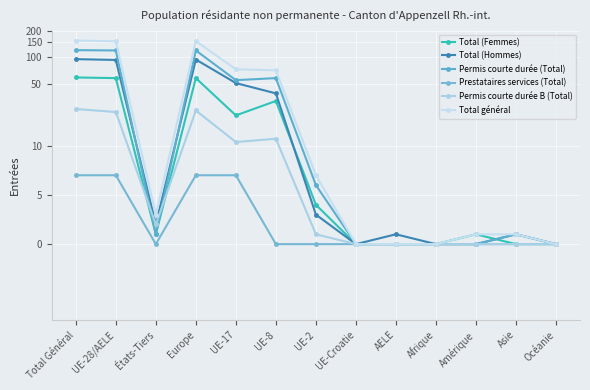

What are all the series names shown in the legend?

Total (Femmes), Total (Hommes), Permis courte durée (Total), Prestataires services (Total), Permis courte durée B (Total), Total général